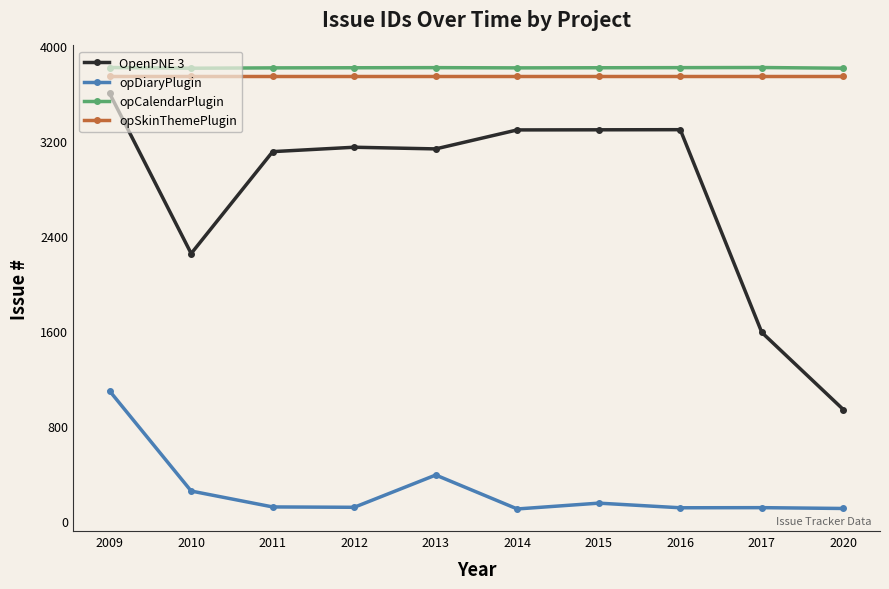

What is the approximate value of opCalendarPlugin at 2012?

3819